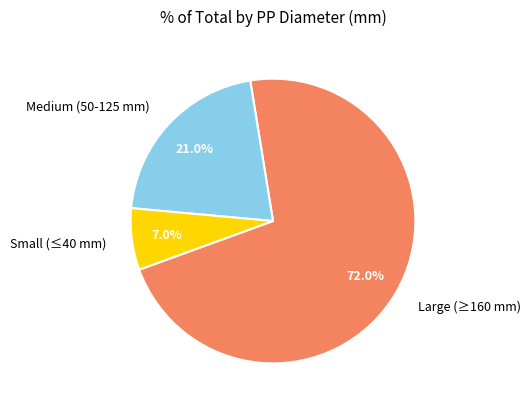

Combined, do Medium (50-125 mm) and Small (≤40 mm) account for over 50%?

No